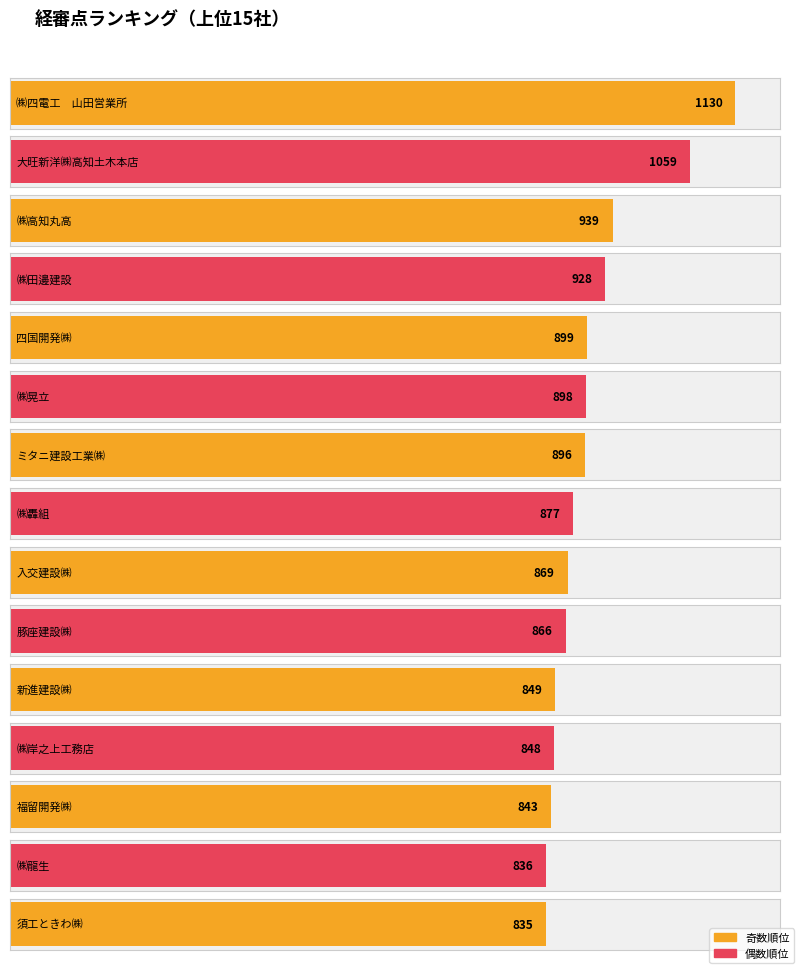

What is the change in value from 大旺新洋㈱高知土木本店 to 四国開発㈱?

-160